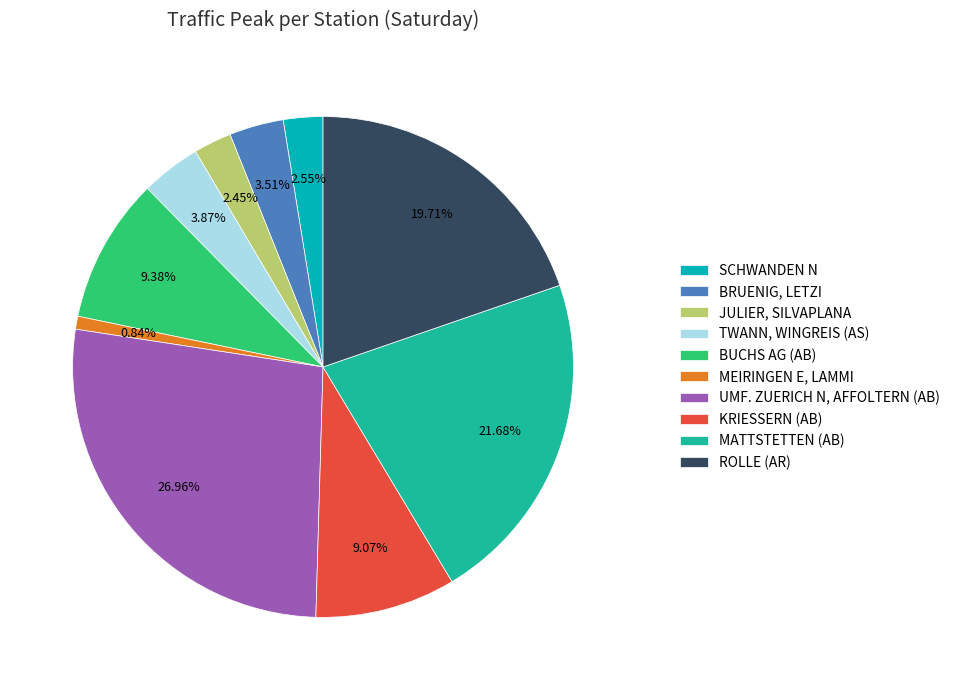

To the nearest percent, what is the average slice percentage?

10%